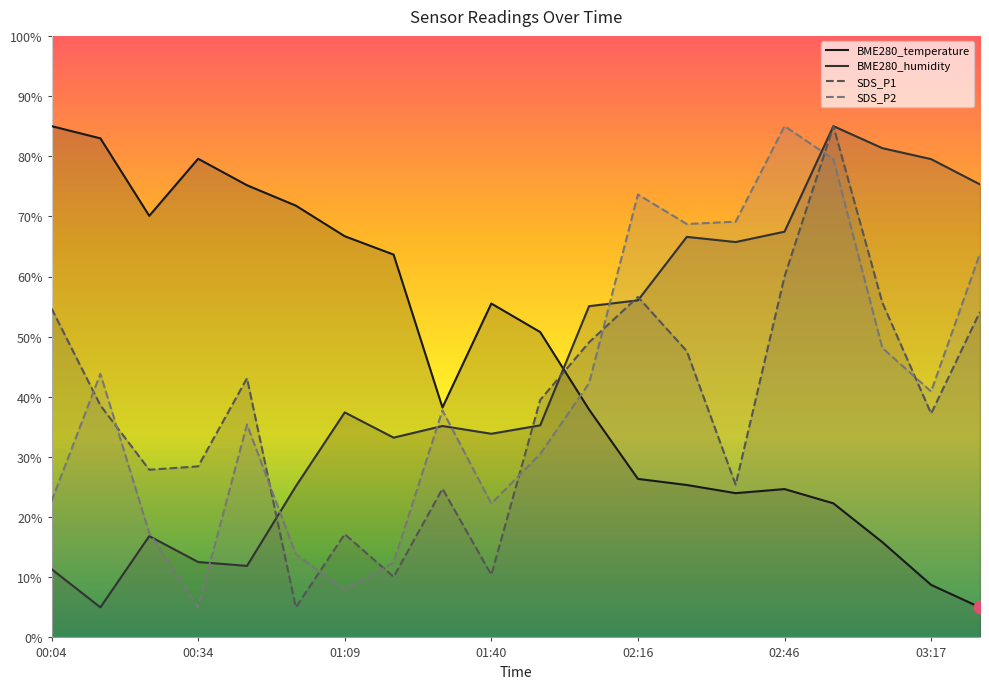

At how many categories does at least one series exceed 67?

14